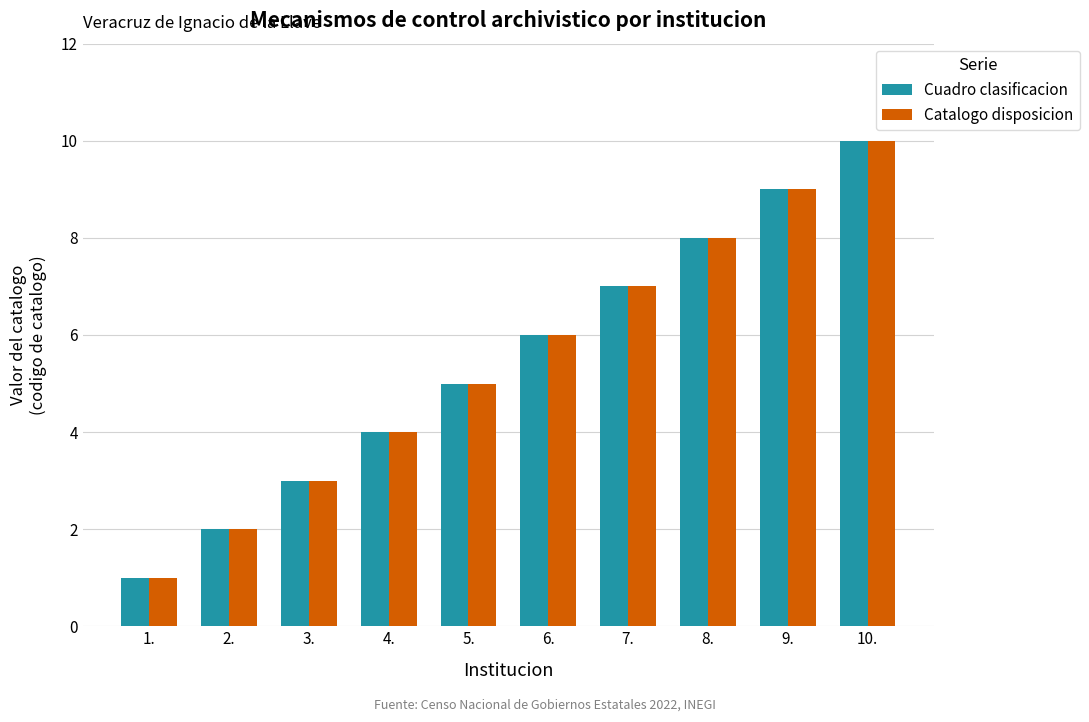

Is the value of Cuadro clasificacion at 8. greater than the value of Catalogo disposicion at 6.?

Yes